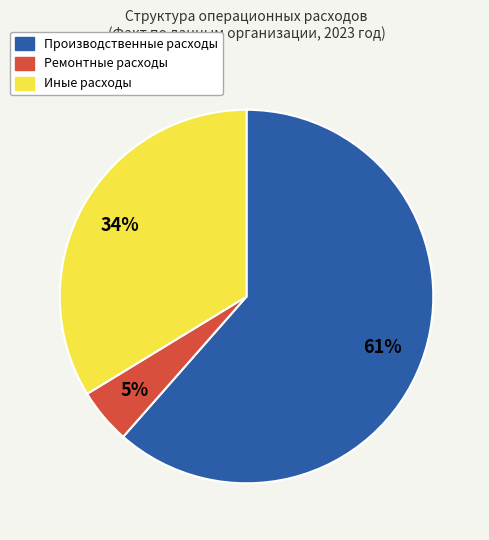

Rank the categories by value from highest to lowest.

Производственные расходы, Иные расходы, Ремонтные расходы